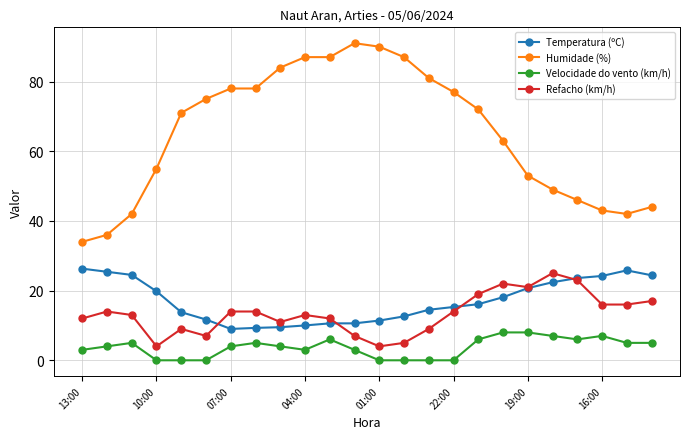

Which series has the widest spread of values?

Humidade (%)